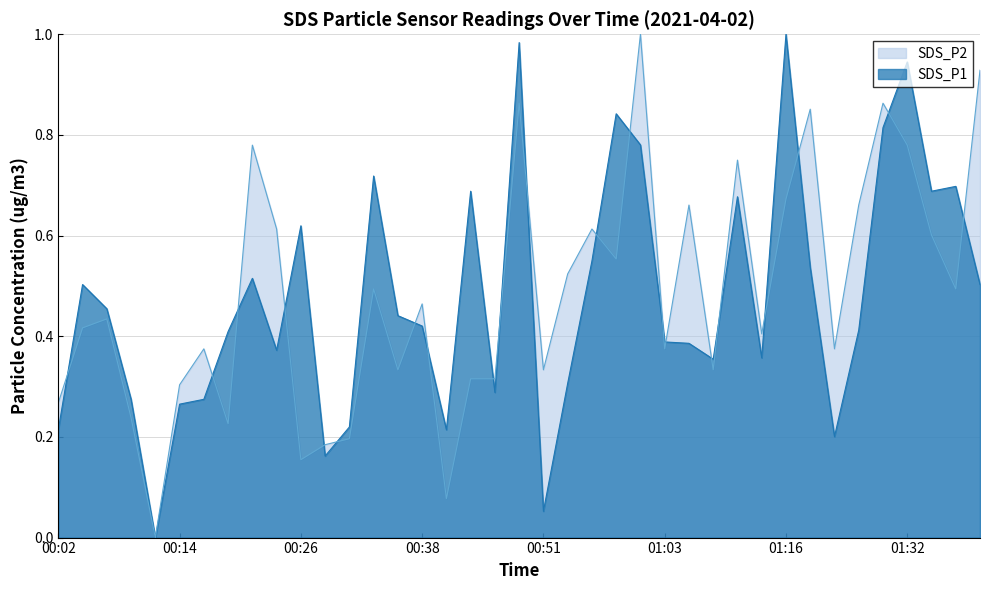

Rank the series by their average value, from highest to lowest.

SDS_P2, SDS_P1